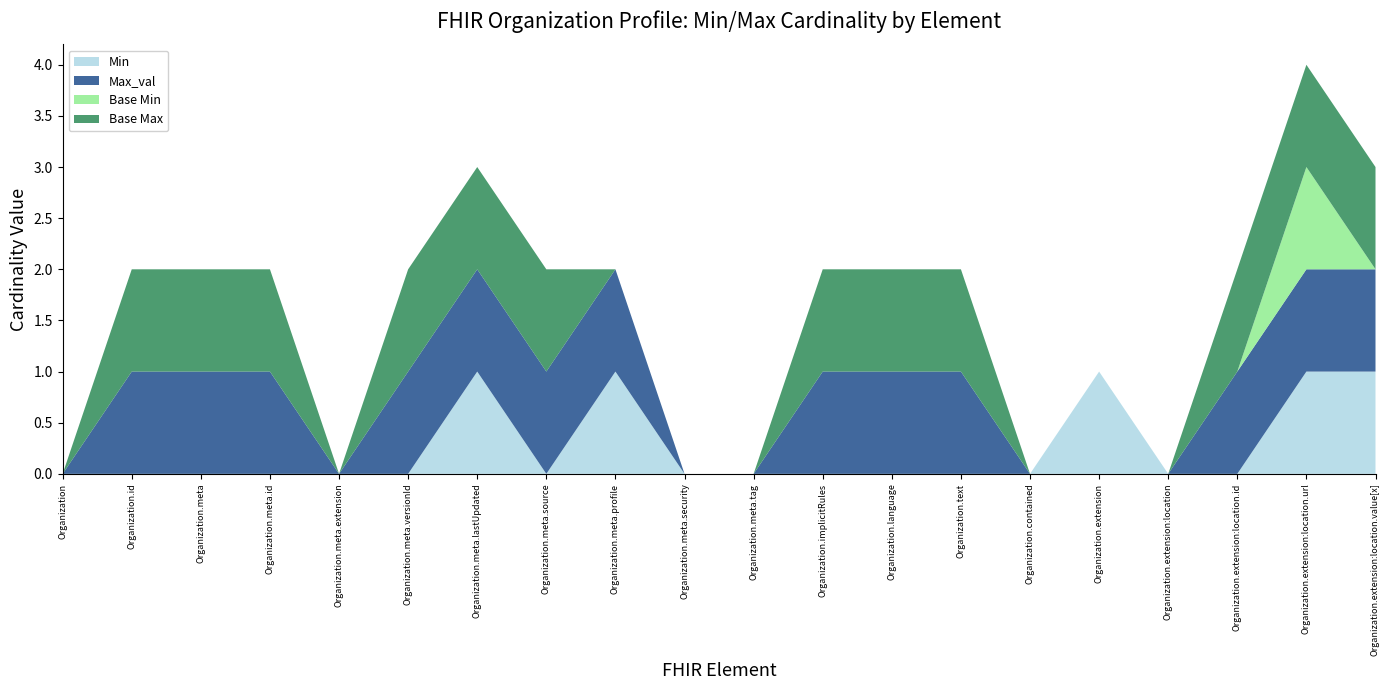

Reading left to right, list all the values displayed in this chart.

Min: 0	0	0	0	0	0	1	0	1	0	0	0	0	0	0	1	0	0	1	1
Max_val: 0	1	1	1	0	1	1	1	1	0	0	1	1	1	0	0	0	1	1	1
Base Min: 0	0	0	0	0	0	0	0	0	0	0	0	0	0	0	0	0	0	1	0
Base Max: 0	1	1	1	0	1	1	1	0	0	0	1	1	1	0	0	0	1	1	1